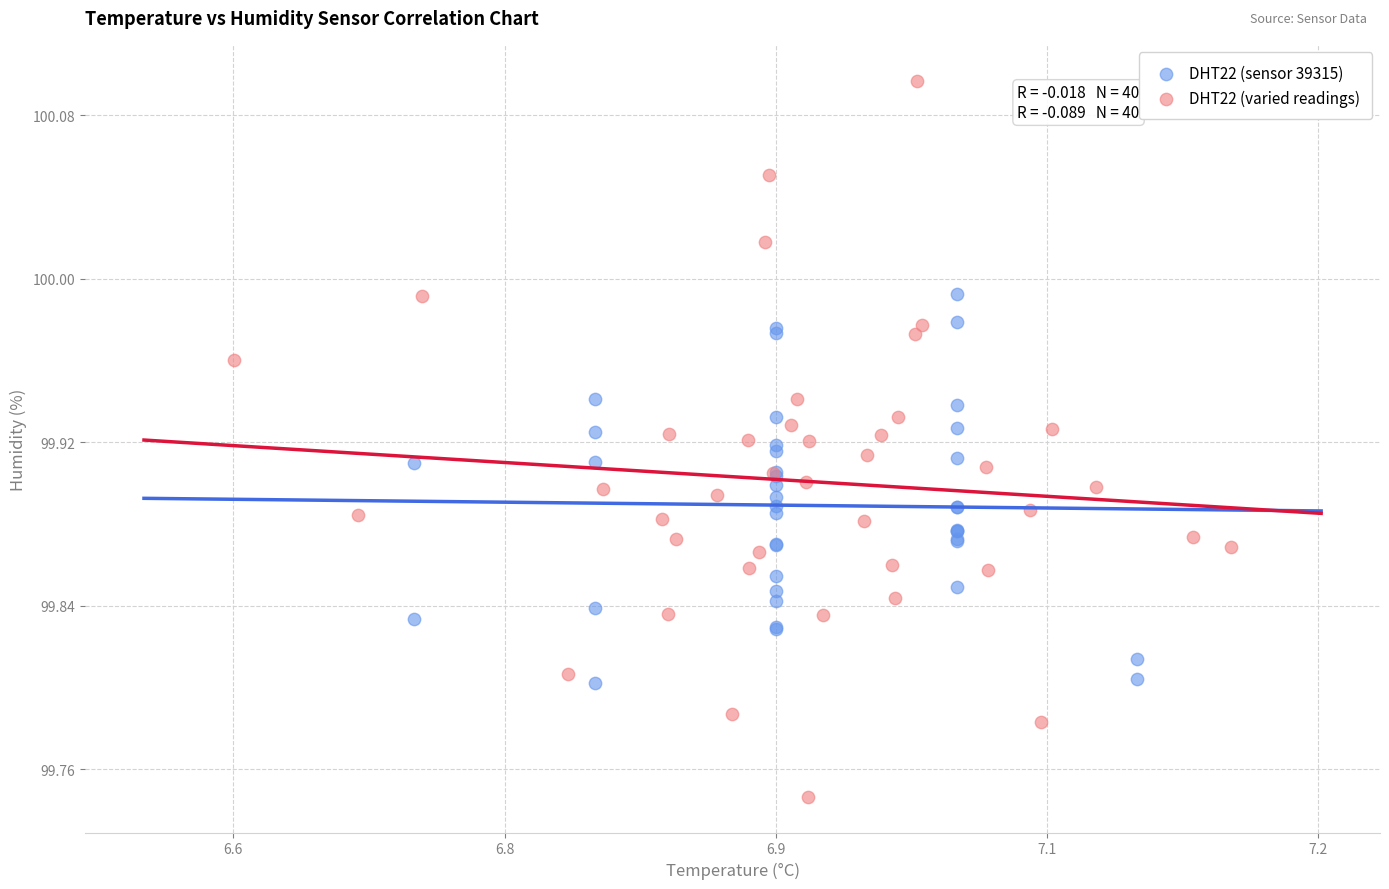

Which series contains the lowest Y value?

DHT22 (varied readings)